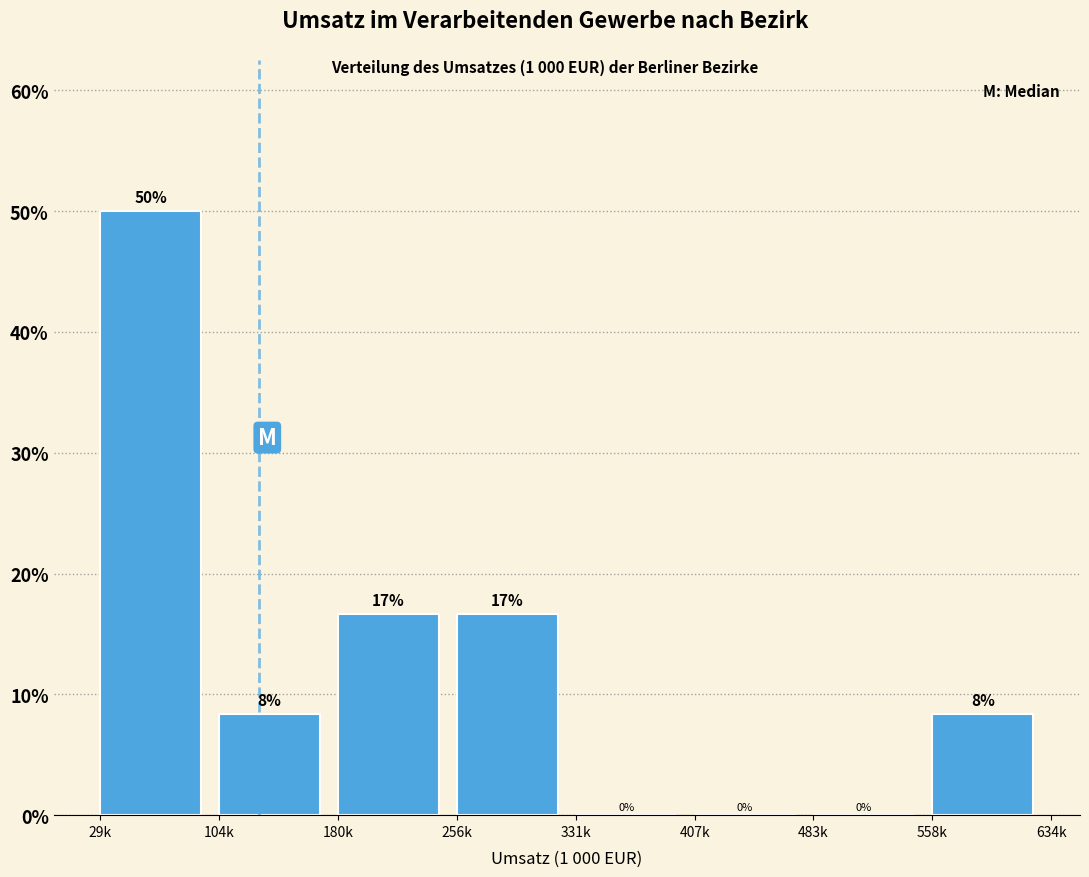

Which has a higher value, 180k or 29k?

29k